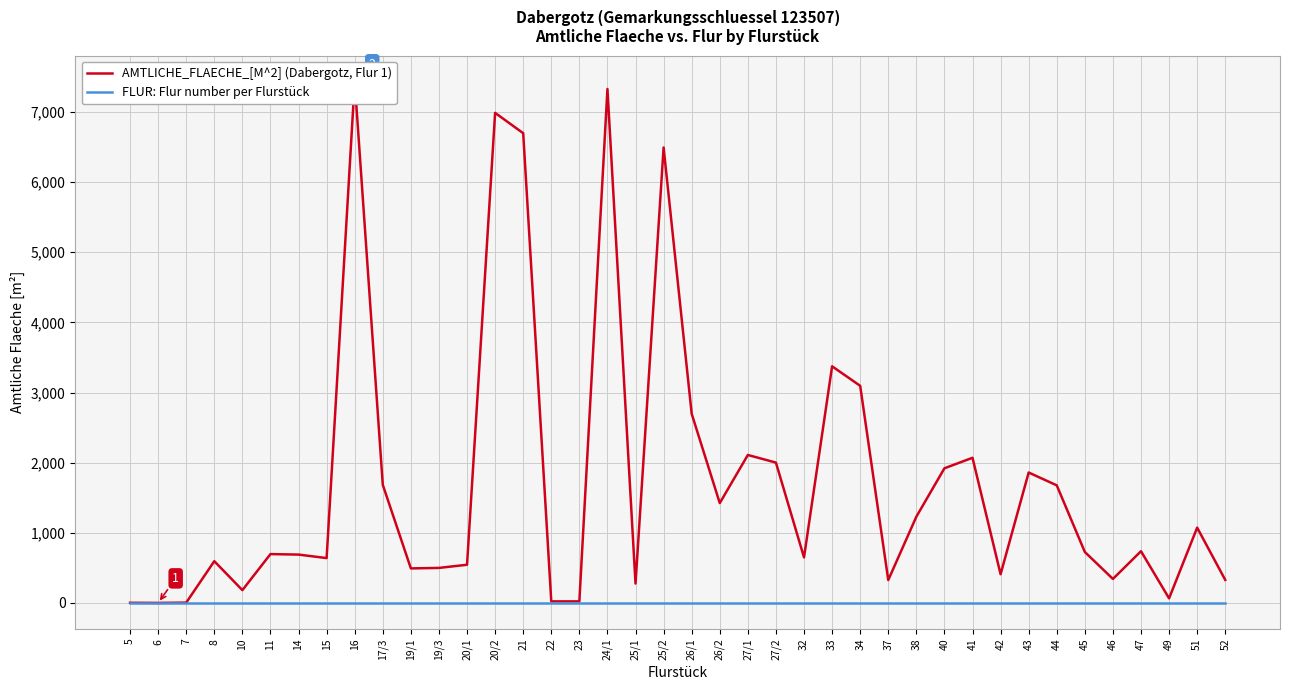

Is the value of AMTLICHE_FLAECHE_[M^2] at 10 greater than the value of FLUR at 24/1?

Yes